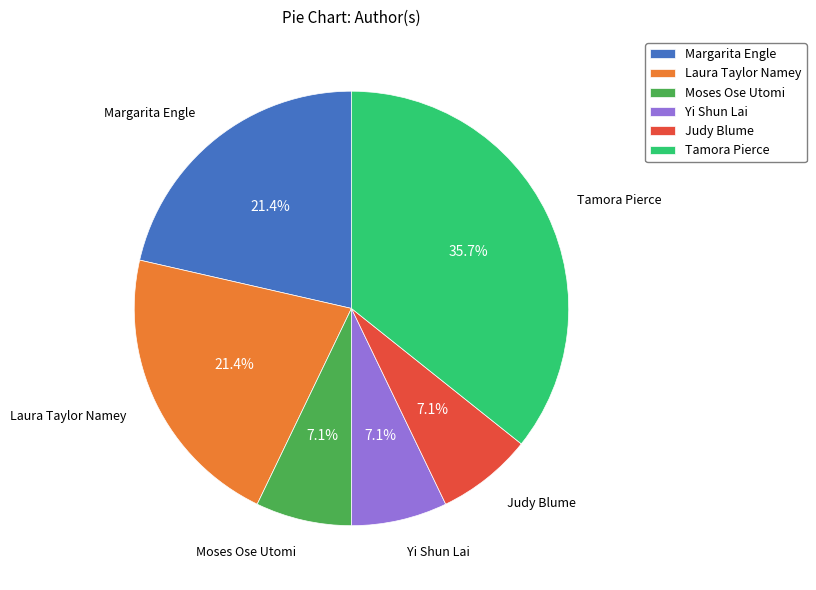

Does Yi Shun Lai account for over 50% of the chart?

No